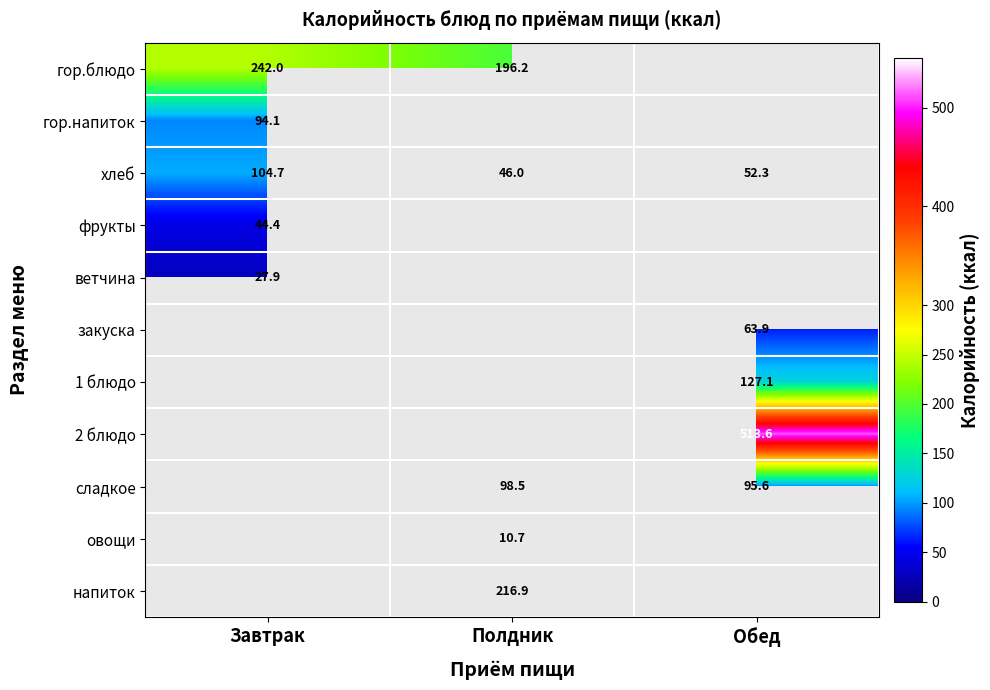

How many data points does each series have?

3